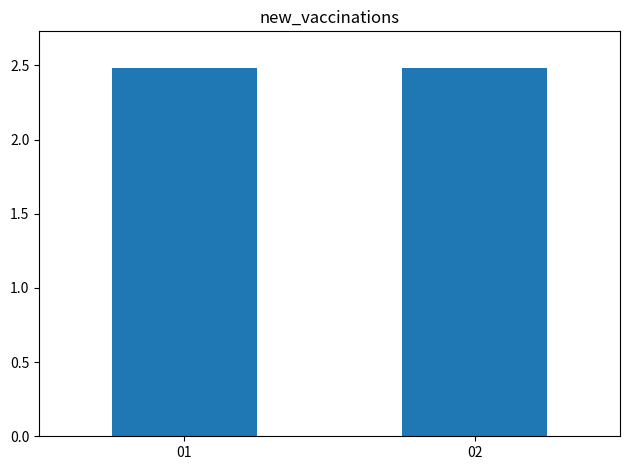

The value at 01 is 2.5. True or false?

True